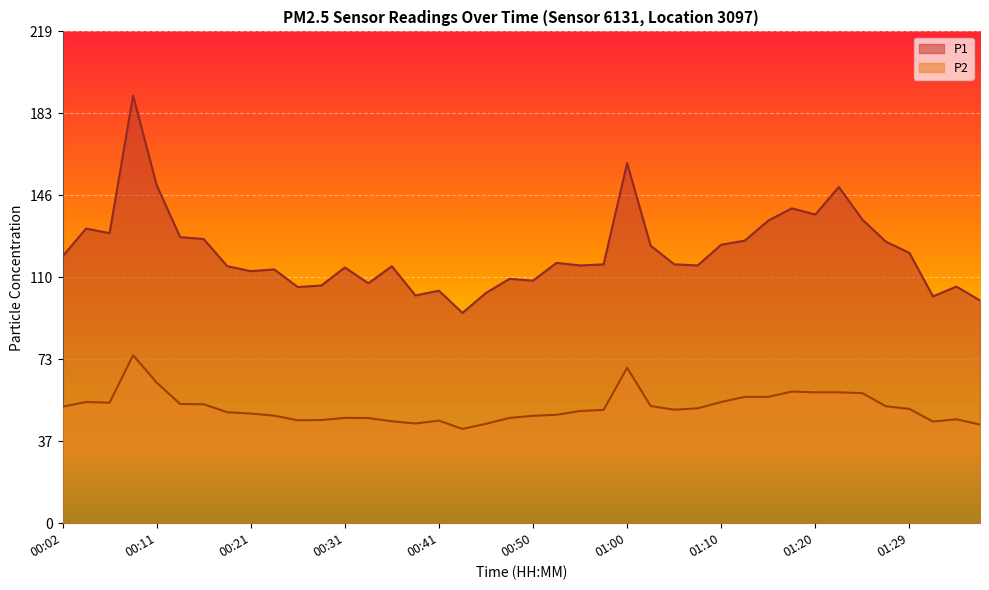

True or false: P1 and P2 cross at least once.

False